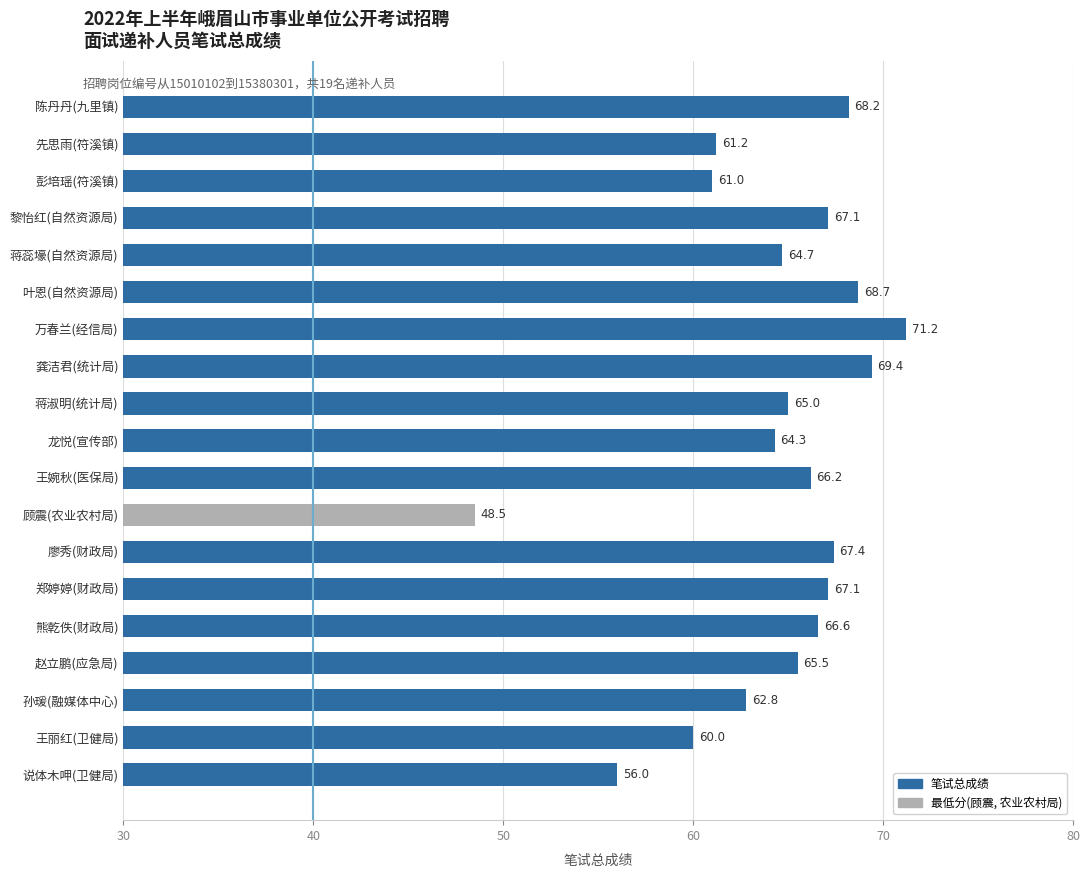

How many categories are shown in the chart?

19